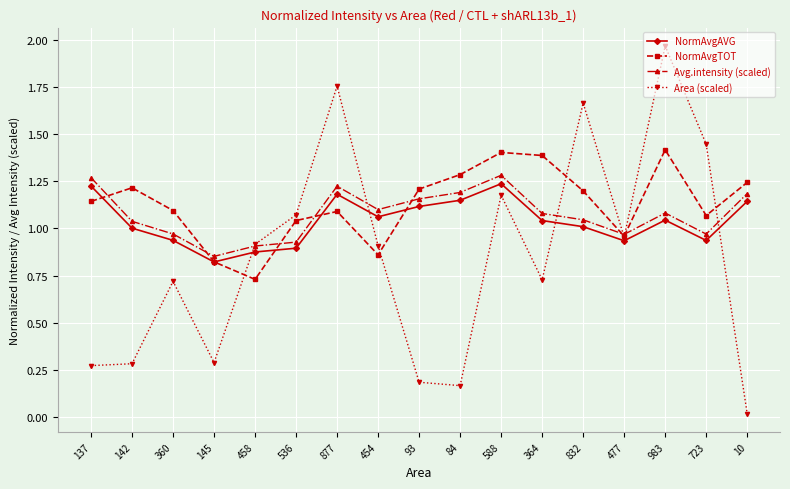

What is the total value across all series at 477?

3.8